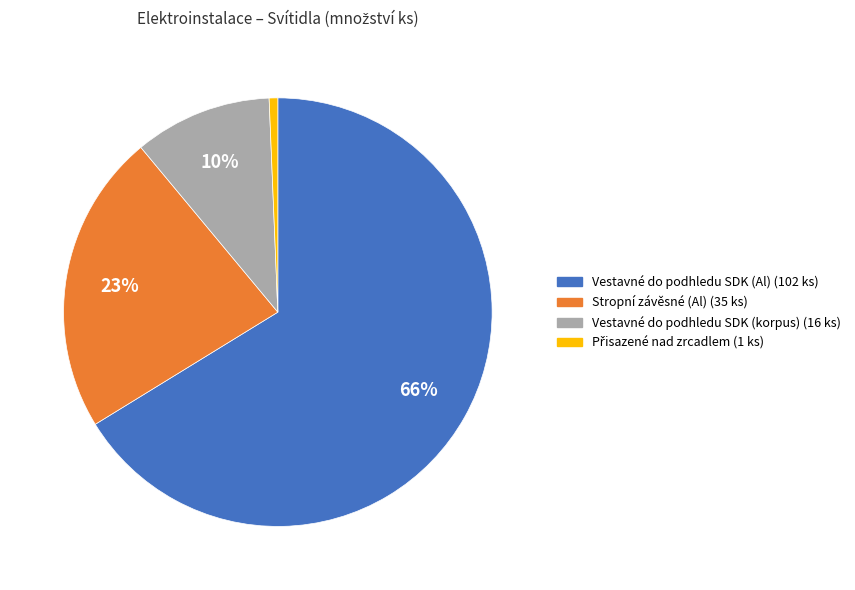

Count the number of slices in the pie.

4